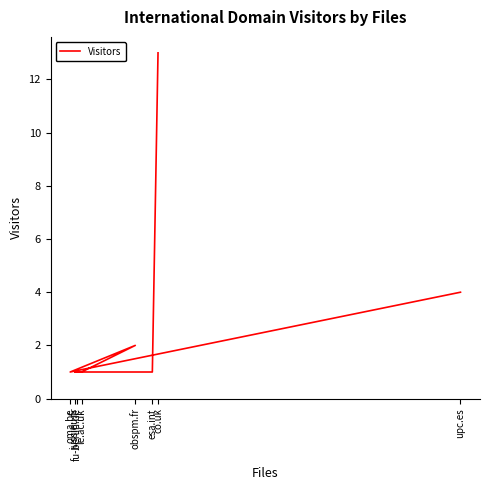

Reading left to right, list all the values displayed in this chart.

co.uk=13	esa.int=1	fu-berlin.de=1	jussieu.fr=1	le.ac.uk=1	obspm.fr=2	oma.be=1	upc.es=4